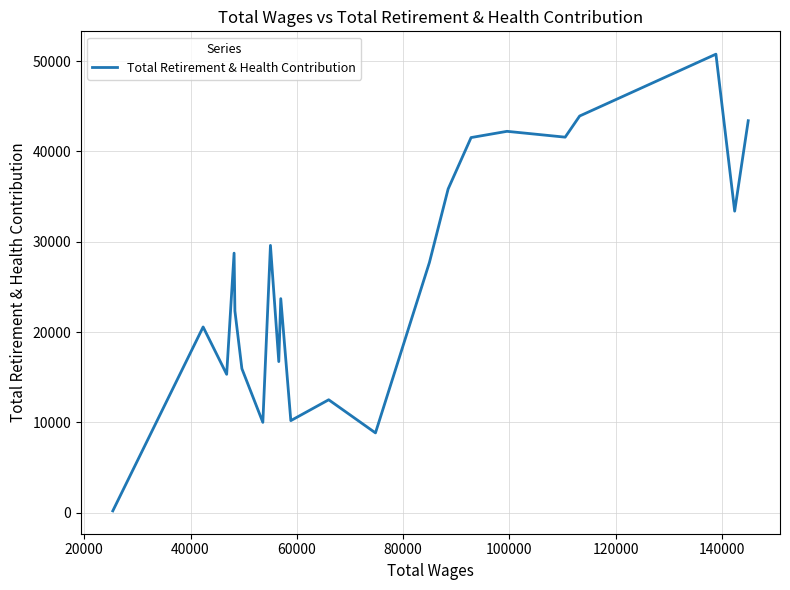

What is the greatest value displayed?

50759